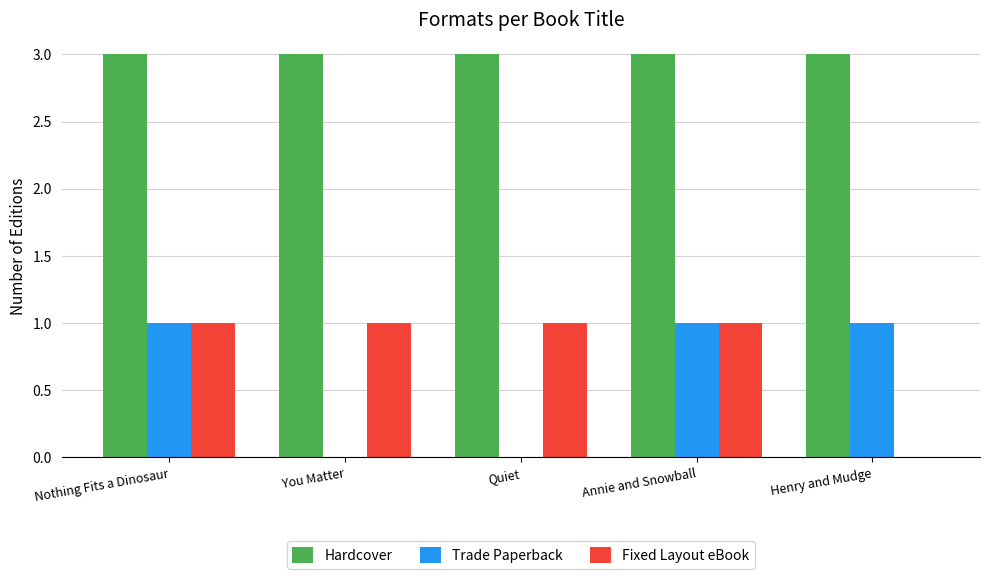

What is the maximum value shown in the chart?

3